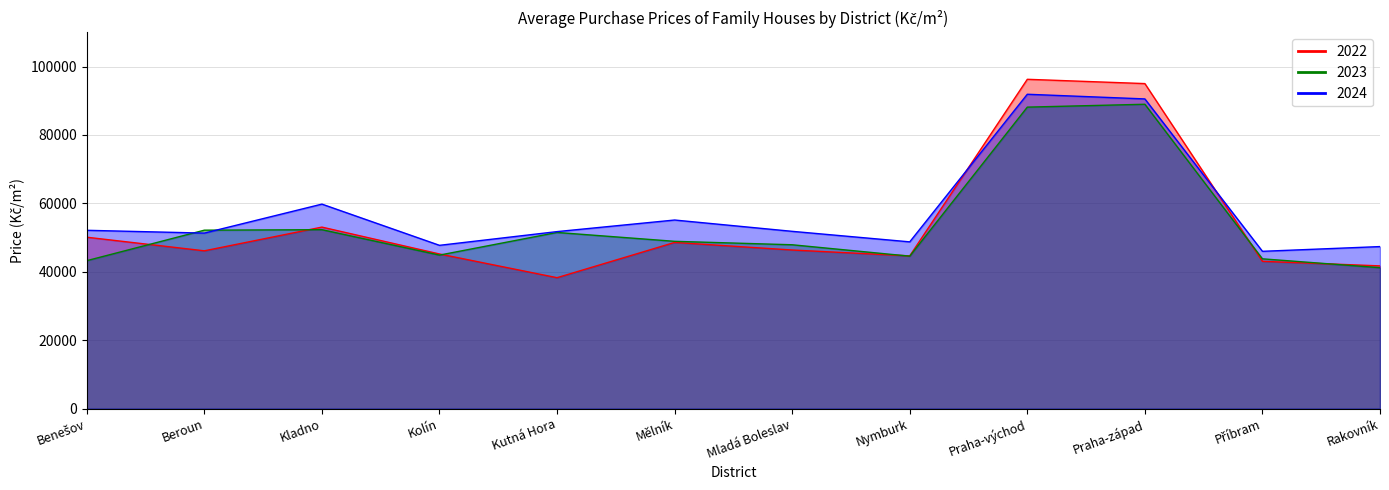

Which label corresponds to the largest value in the chart?

Praha-východ